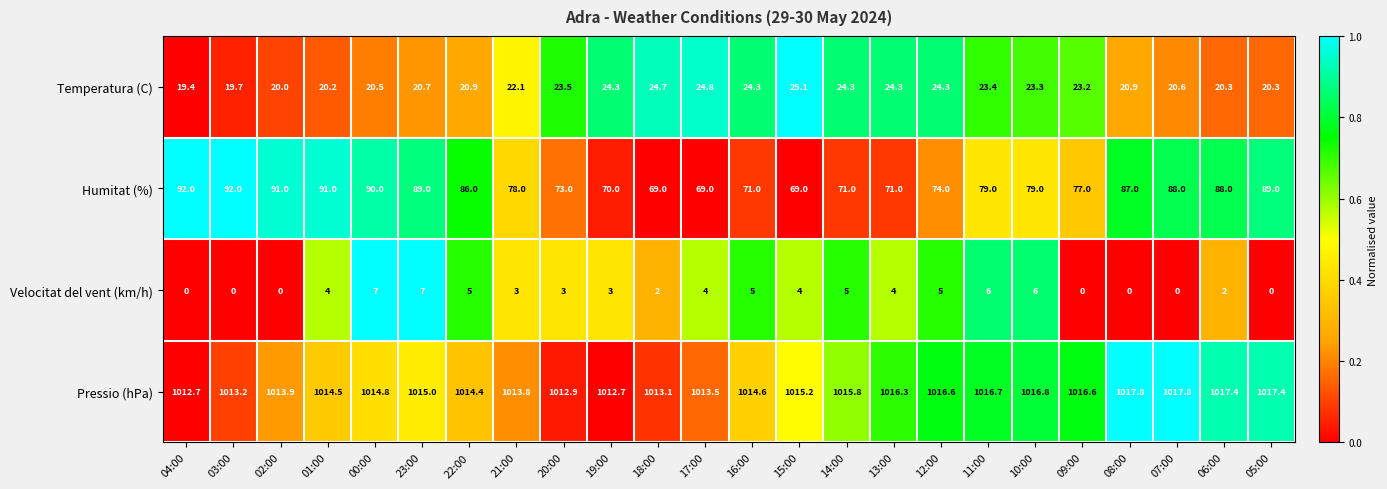

What is the spread (max minus min) of values at 09:00?

1016.6